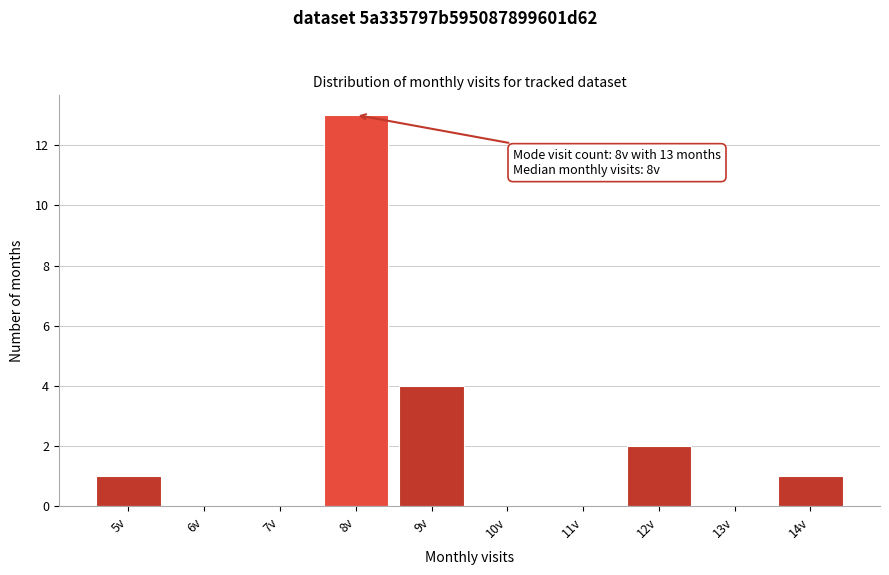

Reading left to right, what are all the values shown in this chart?

5v=1	6v=0	7v=0	8v=13	9v=4	10v=0	11v=0	12v=2	13v=0	14v=1